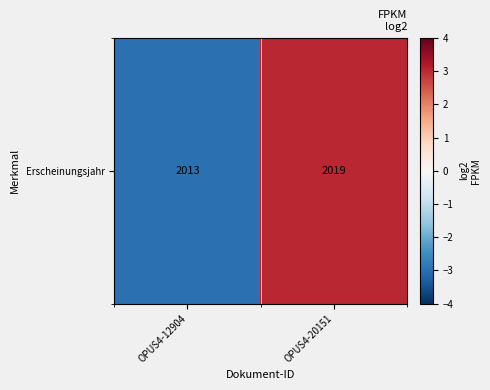

Reading left to right, extract all data points from this chart.

-3	3